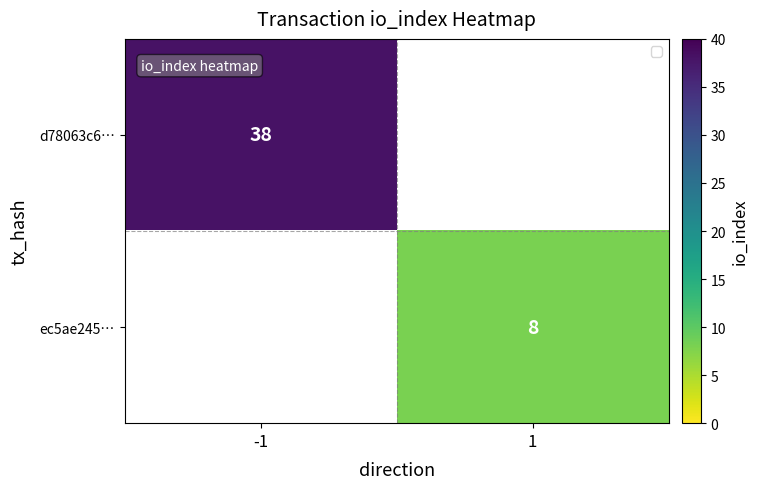

The value of ec5ae245… at 1 is 11. True or false?

False